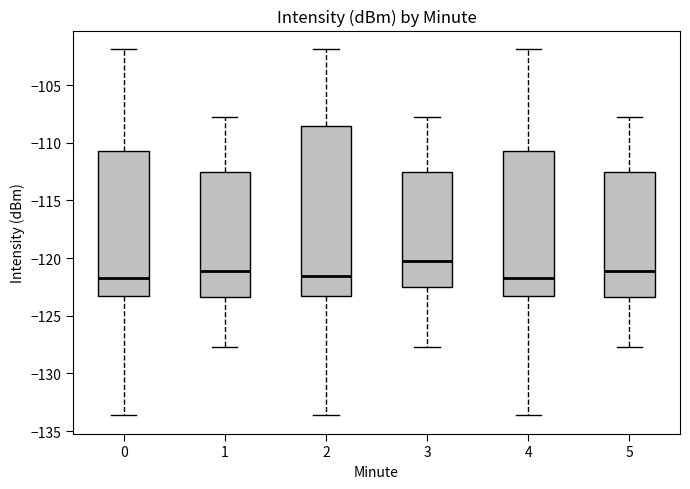

Reading left to right, transcribe this box plot: for each box, give where its median line is, the range the box spans, and where its two whiskers end, as read against the y-axis. The values are not printed on the chart, so give them approximately, as read against the axis.

0: median -121.5, box -123.5 to -110.5, whiskers -133.5 to -102.0
1: median -121.0, box -123.5 to -112.5, whiskers -127.5 to -107.5
2: median -121.5, box -123.5 to -108.5, whiskers -133.5 to -102.0
3: median -120.5, box -122.5 to -112.5, whiskers -127.5 to -107.5
4: median -121.5, box -123.5 to -110.5, whiskers -133.5 to -102.0
5: median -121.0, box -123.5 to -112.5, whiskers -127.5 to -107.5